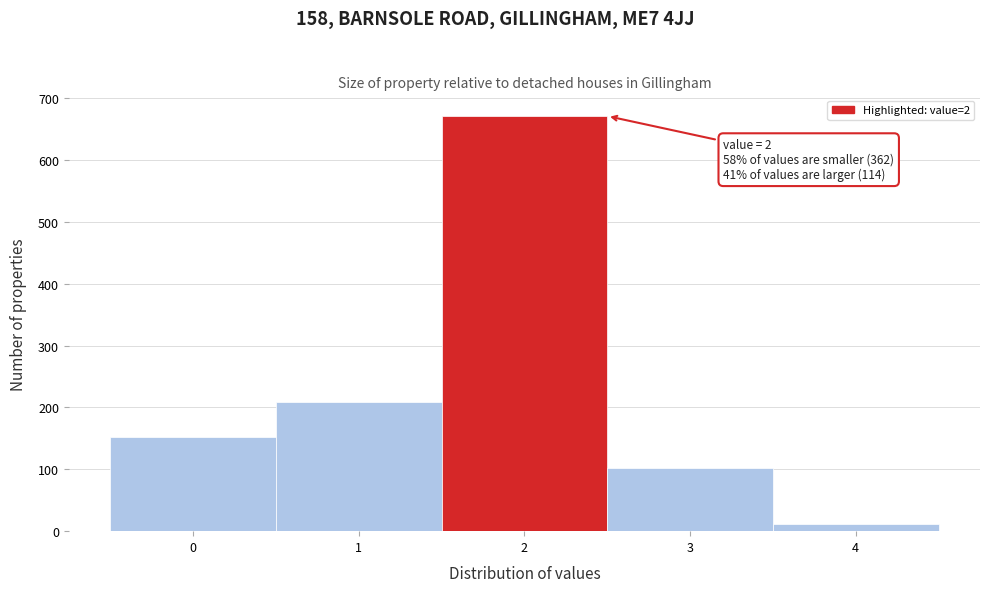

Which range on the x-axis has the tallest bar?

1.5 to 2.5